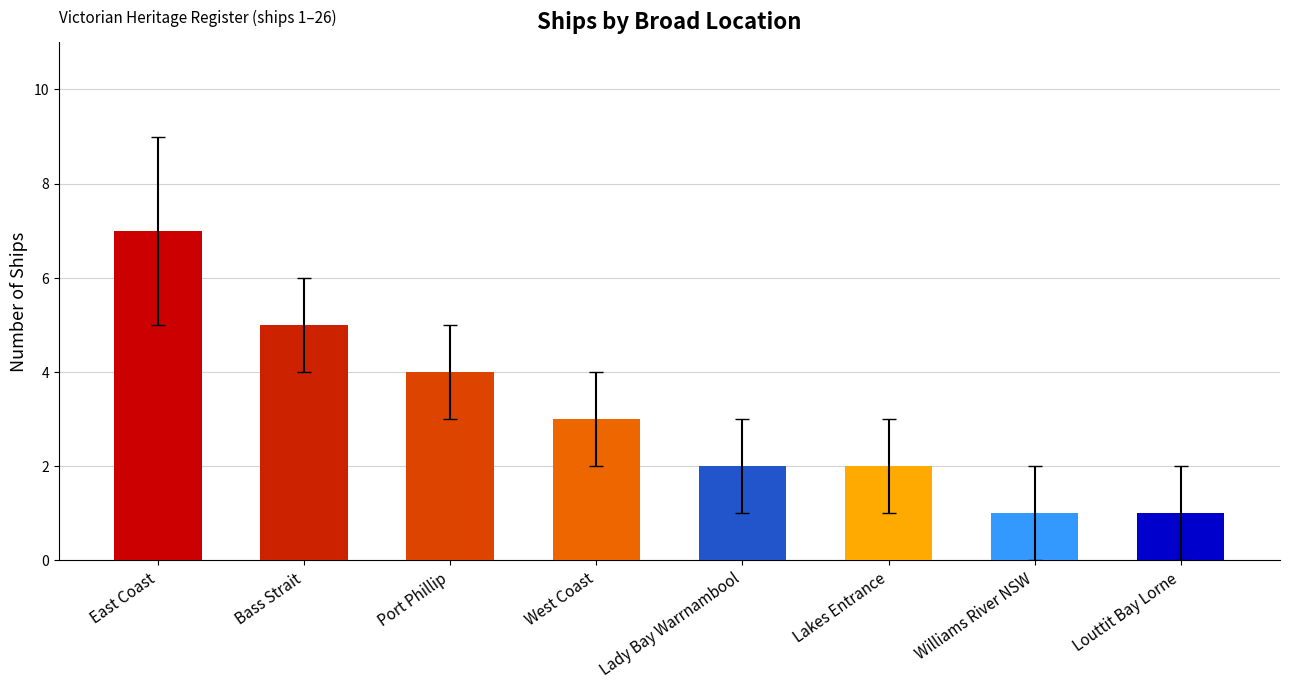

Reading left to right, what are all the values shown in this chart?

7	5	4	3	2	2	1	1